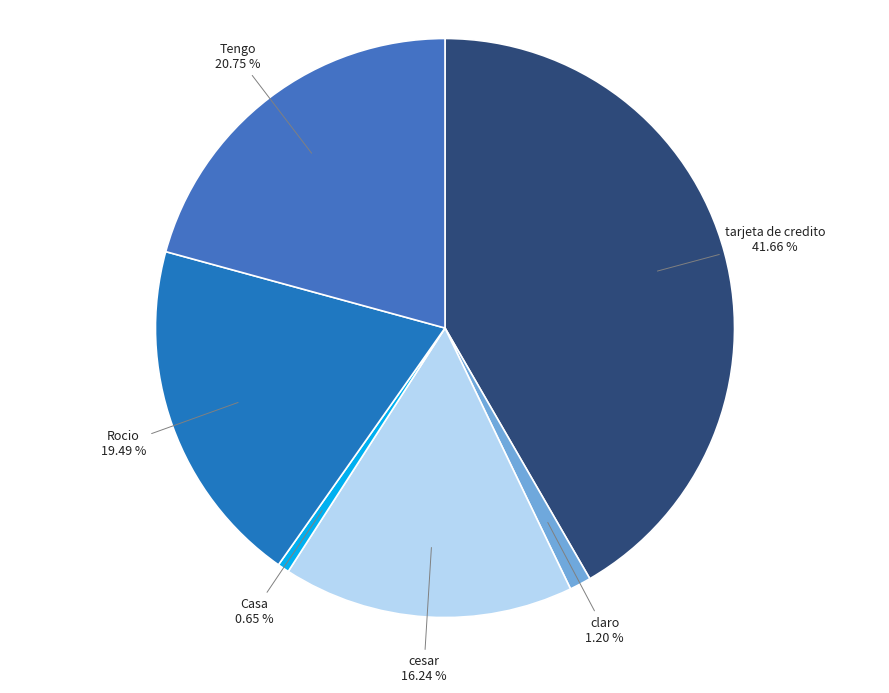

Is it true that claro is 1% of the pie?

True